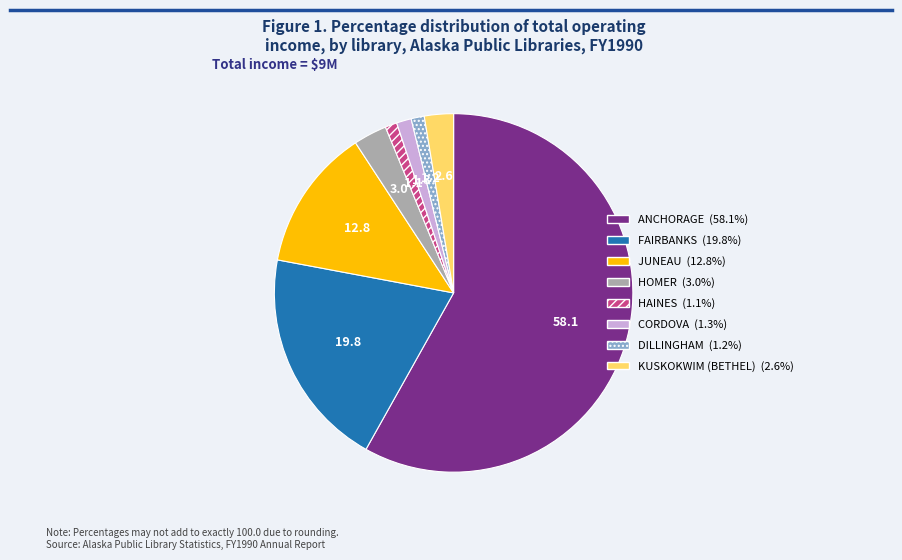

Do HOMER and FAIRBANKS together represent more than half of the pie?

No